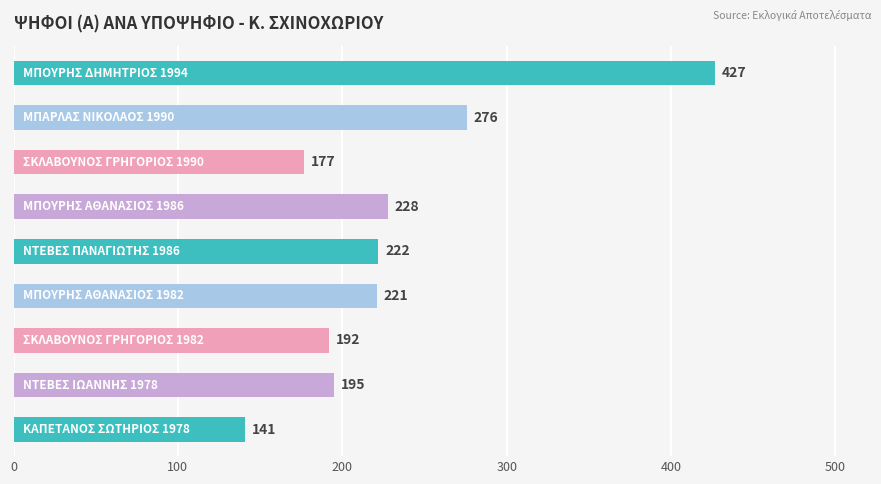

What is the value of the 5th bar from the top?

222